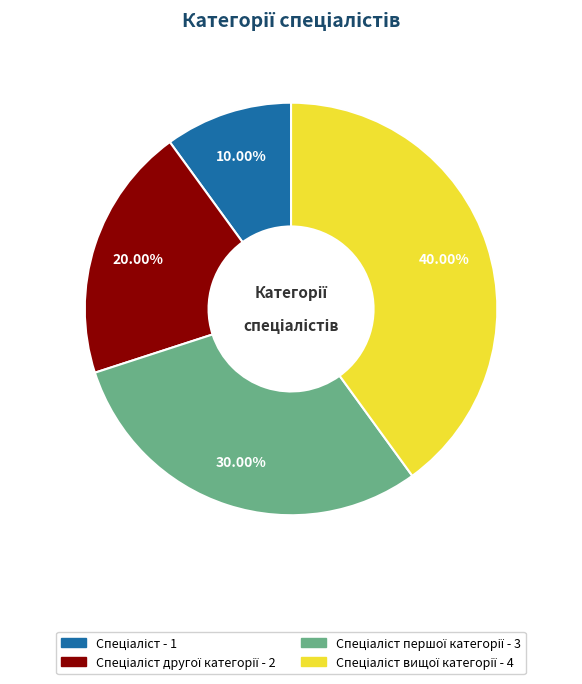

Is there any slice that represents more than half of the pie?

No